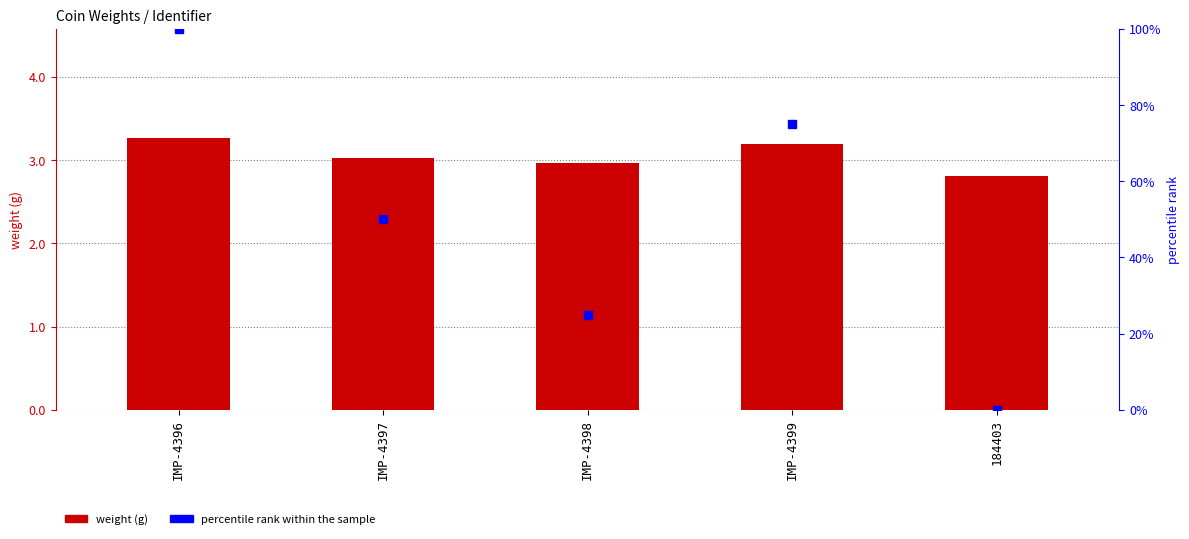

What is the value of the weight bar at the 4th from the left?

3.2